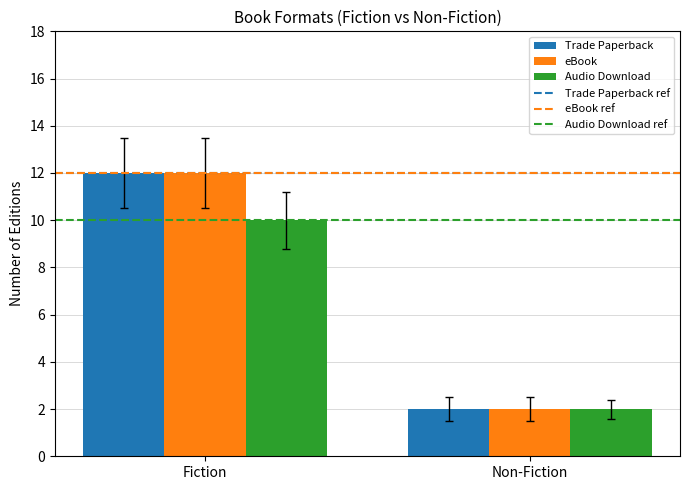

At which category is the sum across all series the highest?

Fiction